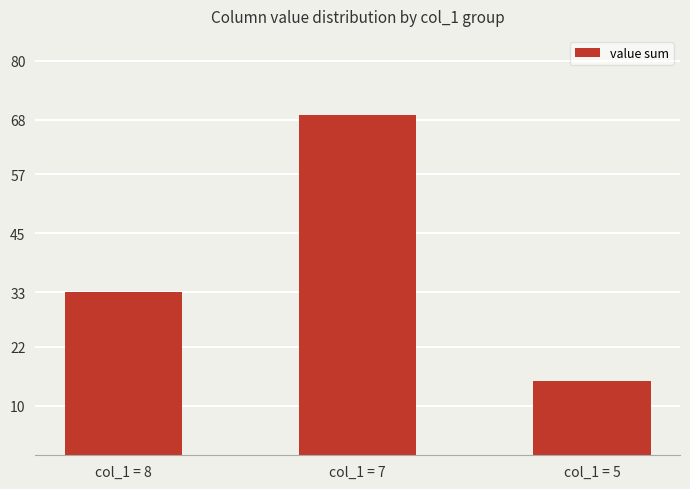

What is the ratio of the value at col_1 = 5 to the value at col_1 = 8?

0.5